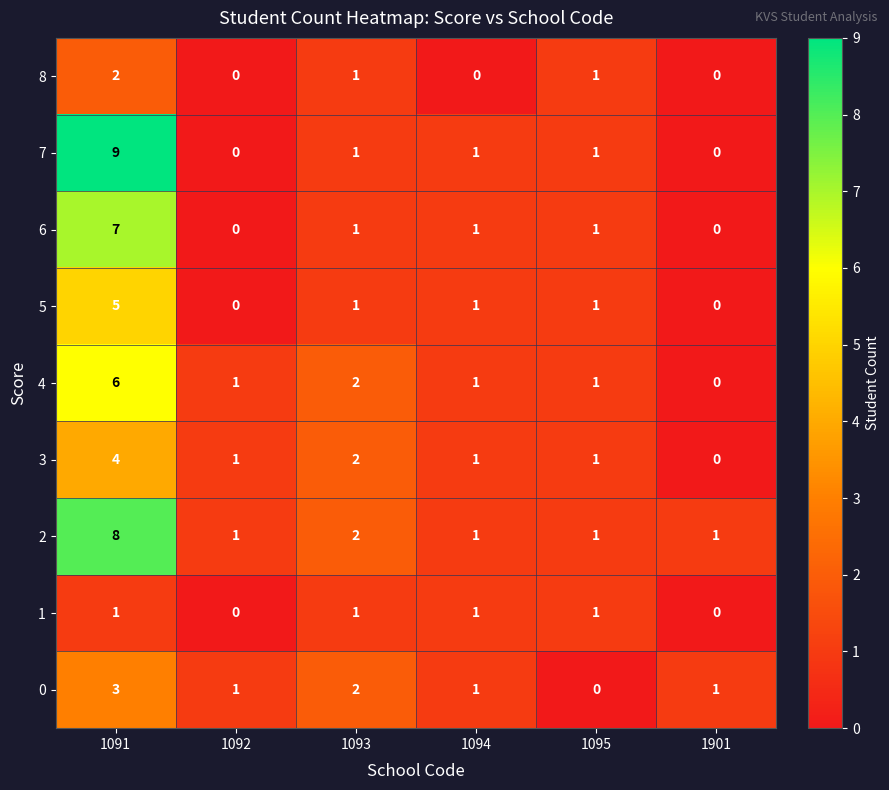

List the series in order of their peak value, lowest first.

1, 8, 0, 3, 5, 4, 6, 2, 7